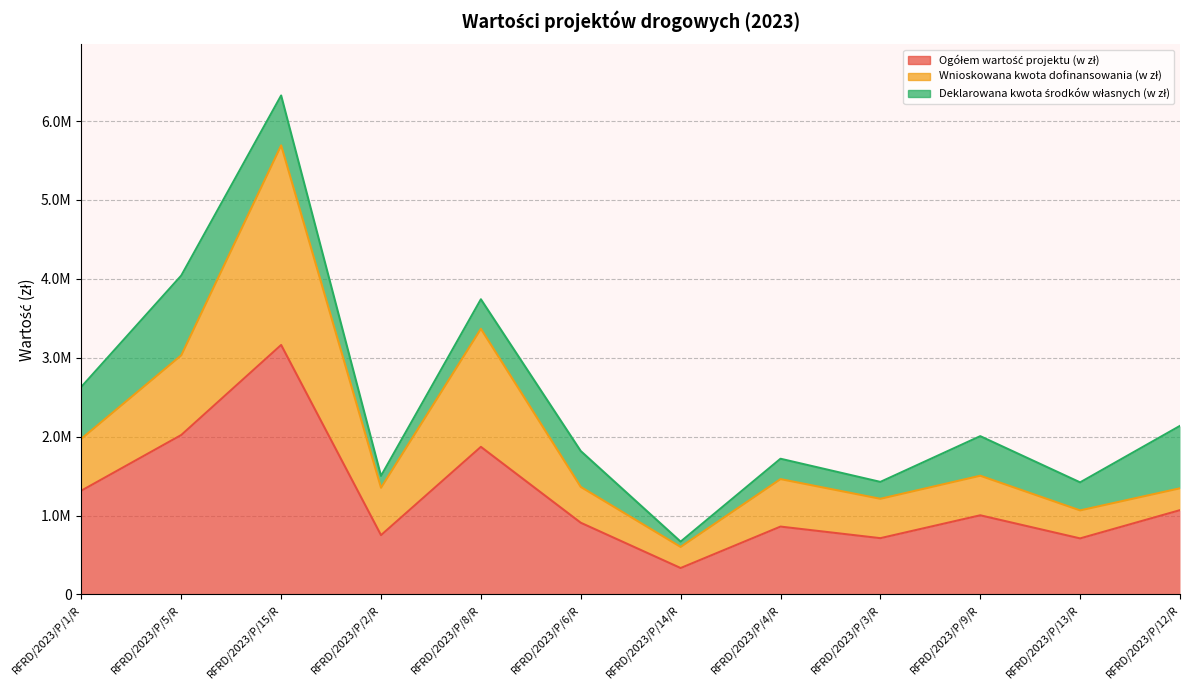

True or false: Wnioskowana kwota dofinansowania (w zł) has a value of 3274757.5 at RFRD/2023/P/1/R.

False